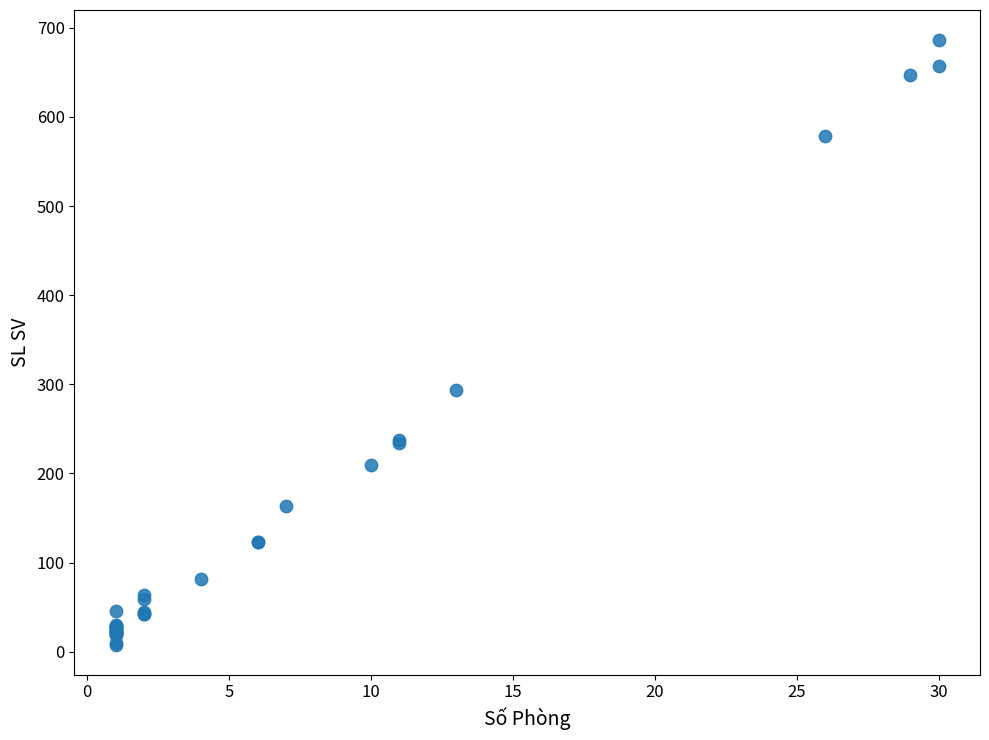

What Y value in the scatter plot is closest to 347?

294